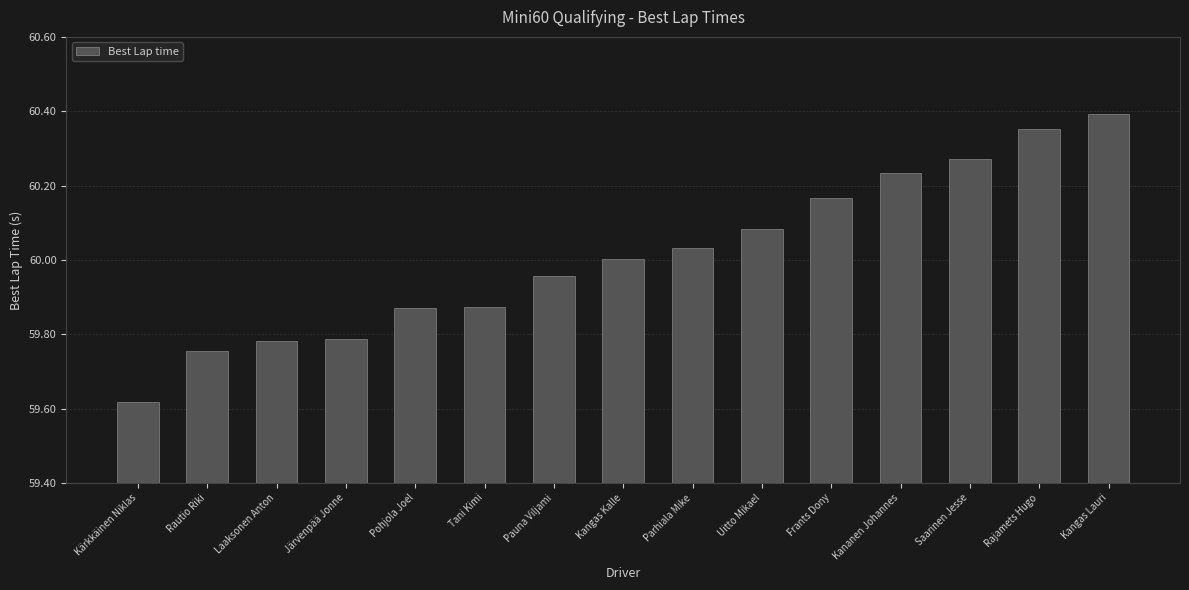

What is the label of the 10th bar from the right?

Tani Kimi